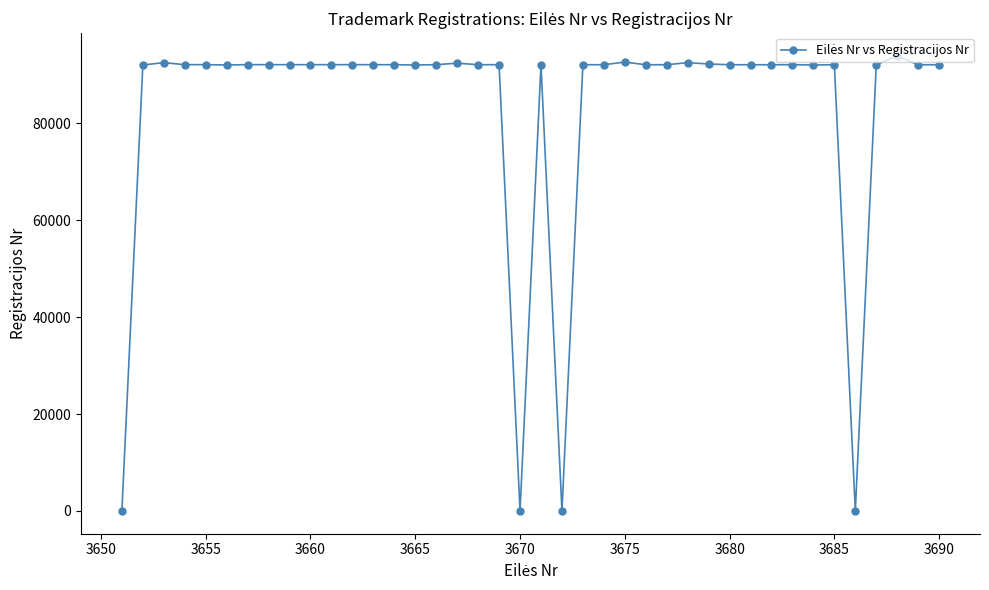

True or false: the data has more than 2 interior local peaks.

True